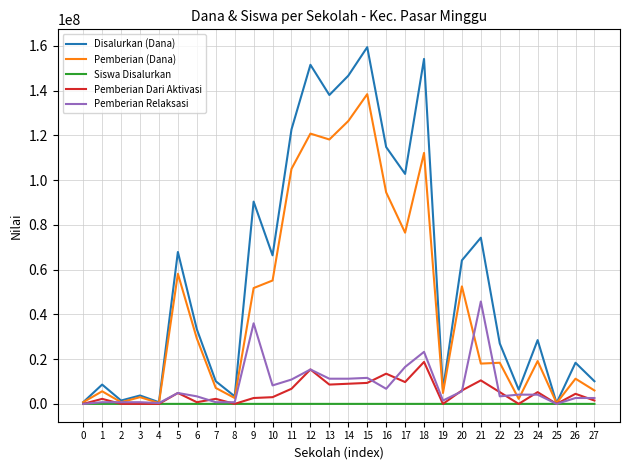

At which category is the sum across all series the highest?

15